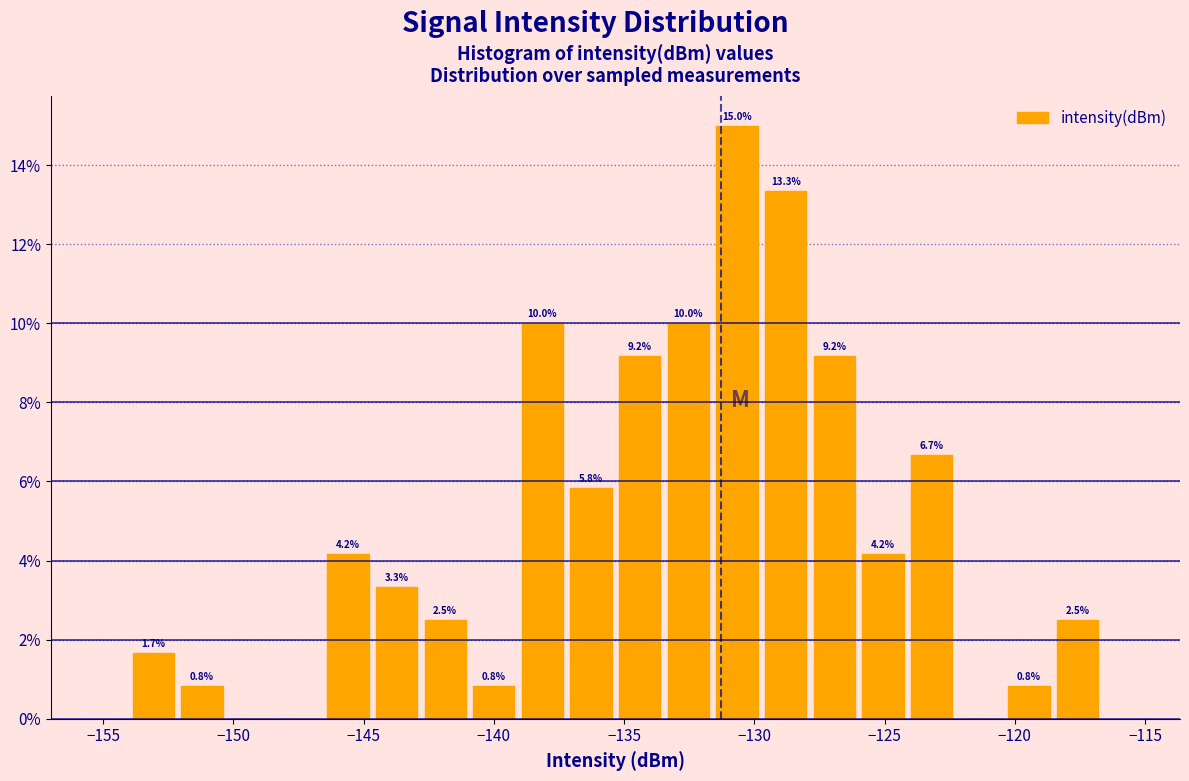

Read against the x-axis, roughly where is the centre of the tallest bar?

-130.5